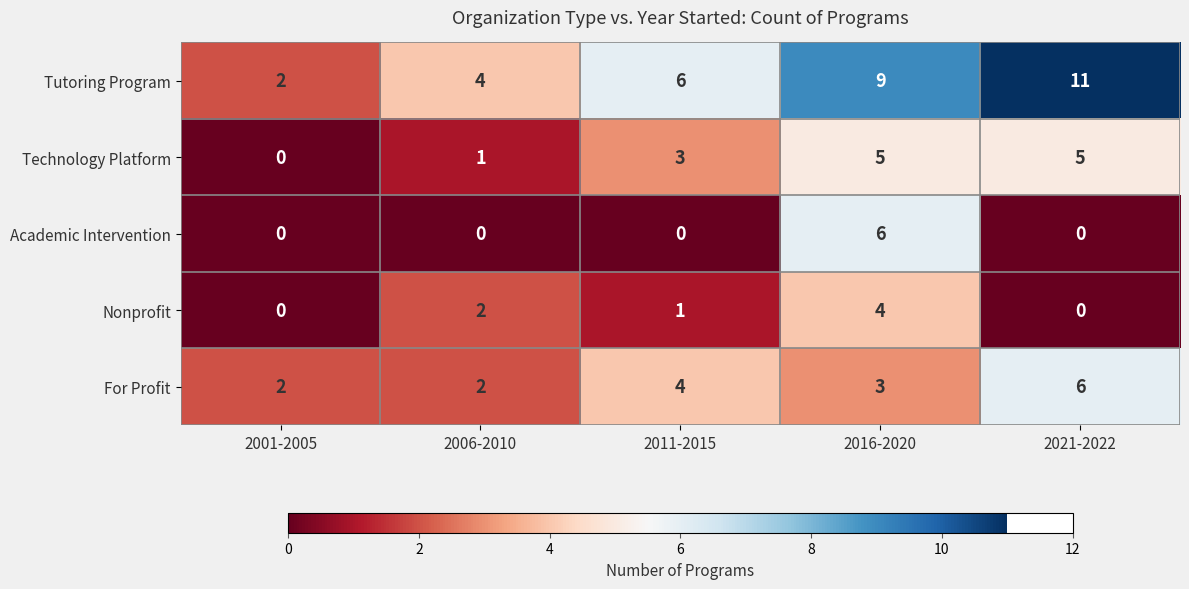

At which label is Tutoring Program closest to 6?

2011-2015